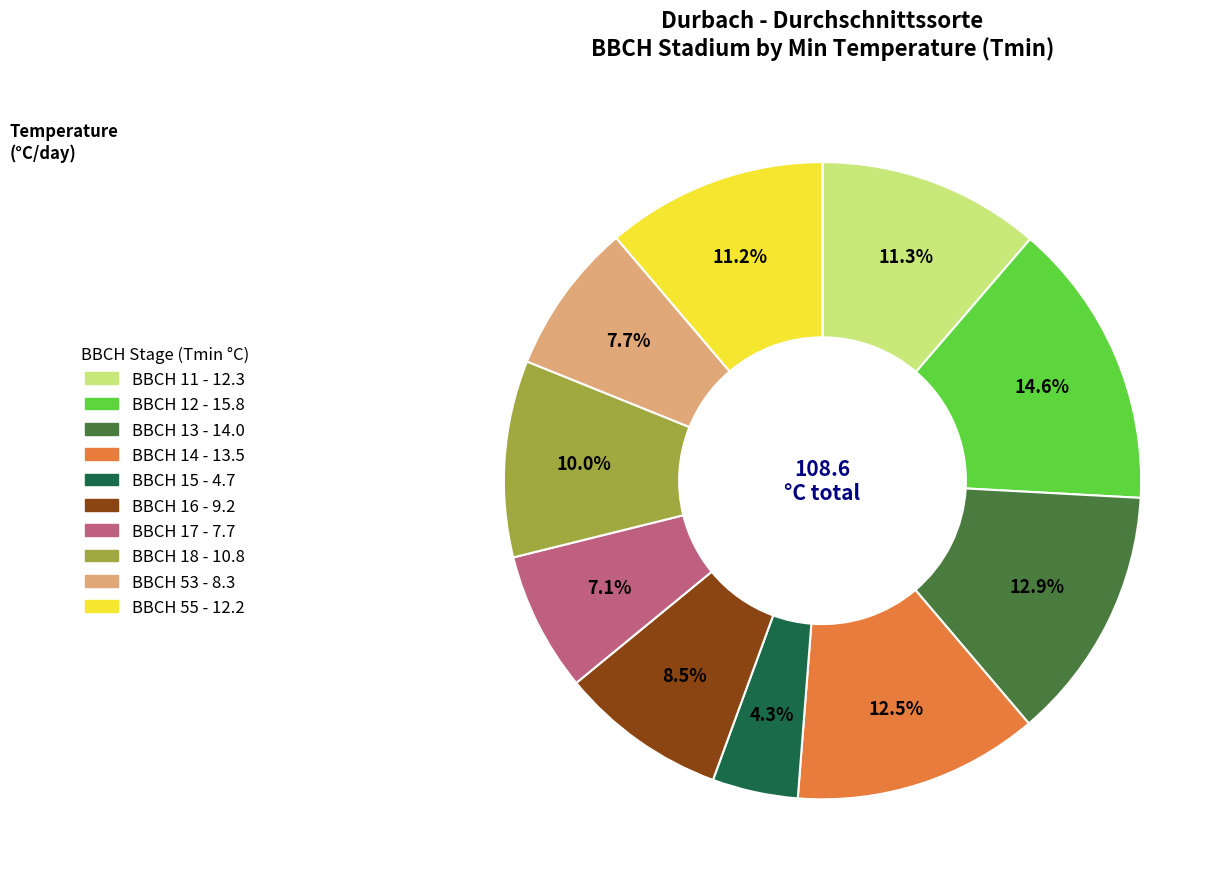

To the nearest percent, what is the difference between the largest and smallest slice percentages?

10%